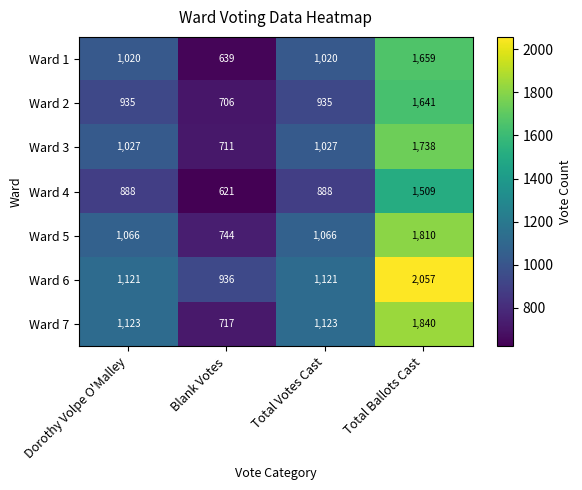

Which series changed the most between Dorothy Volpe O'Malley and Blank Votes?

Ward 7